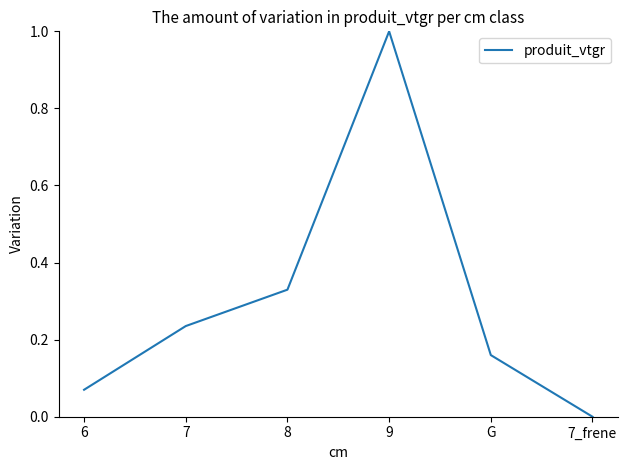

Where is the first local maximum?

9